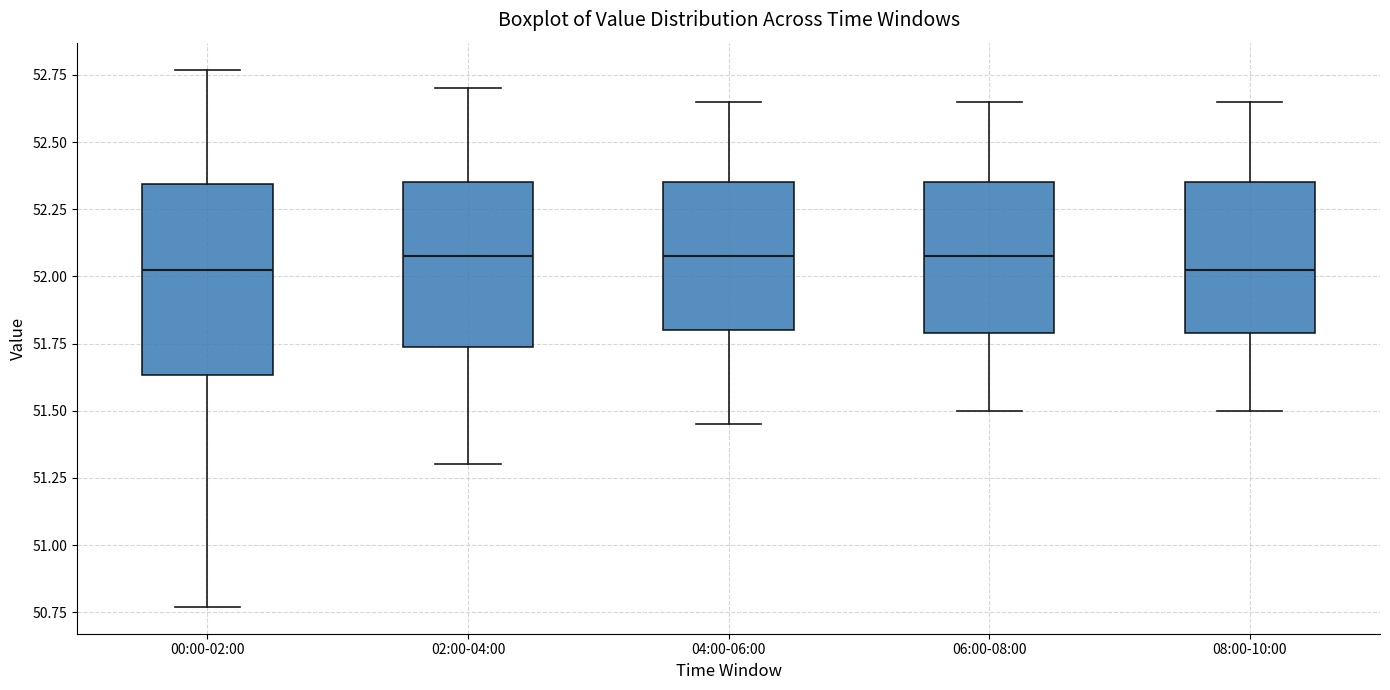

Reading left to right, transcribe this box plot: for each box, give where its median line is, the range the box spans, and where its two whiskers end, as read against the y-axis. The values are not printed on the chart, so give them approximately, as read against the axis.

00:00-02:00: median 52.05, box 51.65 to 52.35, whiskers 50.75 to 52.75
02:00-04:00: median 52.10, box 51.75 to 52.35, whiskers 51.30 to 52.70
04:00-06:00: median 52.10, box 51.80 to 52.35, whiskers 51.45 to 52.65
06:00-08:00: median 52.10, box 51.80 to 52.35, whiskers 51.50 to 52.65
08:00-10:00: median 52.05, box 51.80 to 52.35, whiskers 51.50 to 52.65